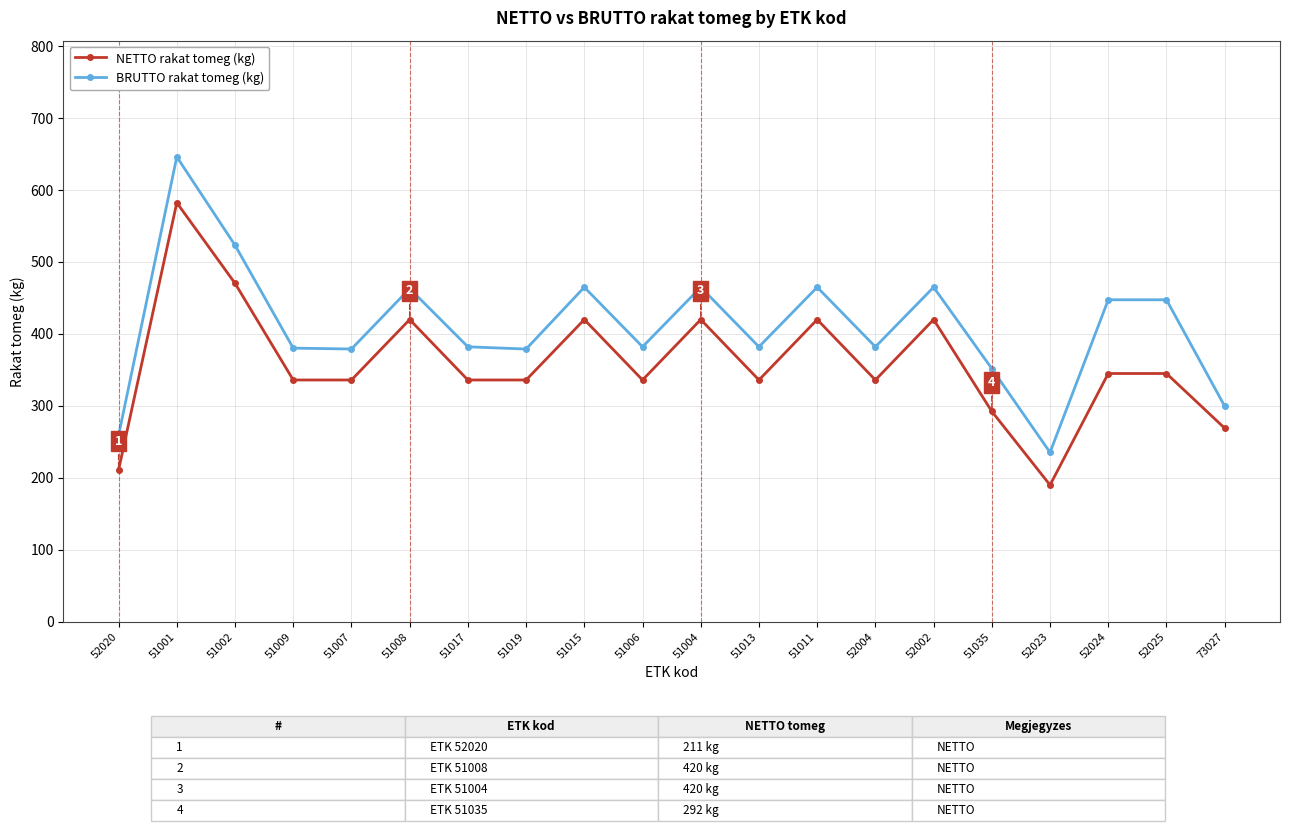

True or false: NETTO rakat tomeg (kg) has a value of 277.8 at 52023.

False